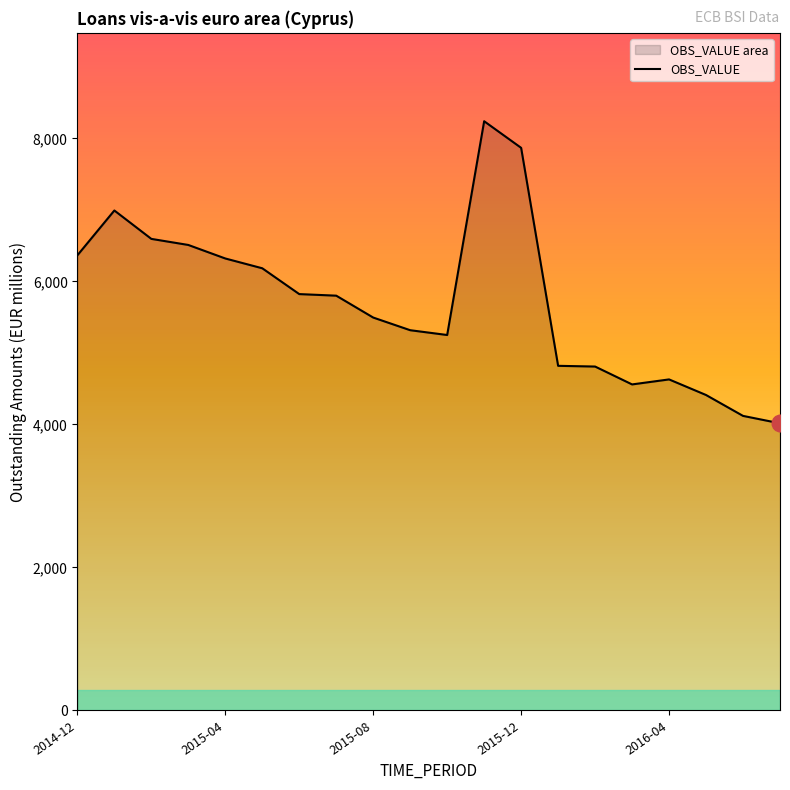

What is the label of the 8th point from the right?

2015-12